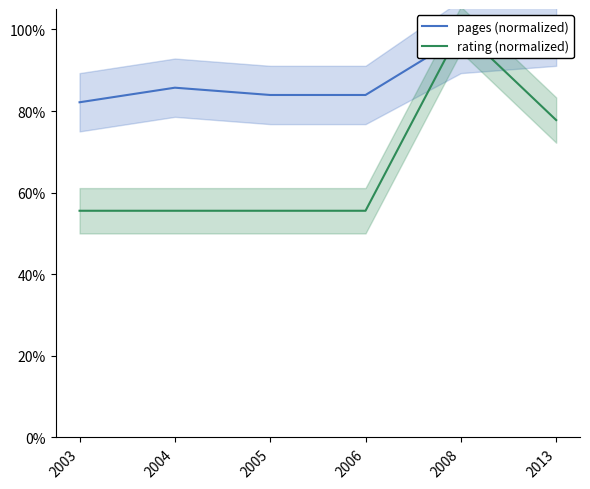

What is the difference between the maximum and minimum values in the pages (normalized) series?

17.9